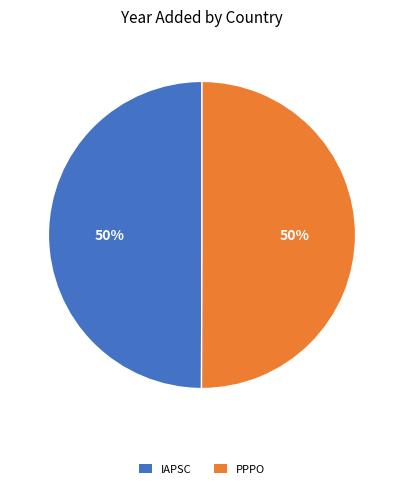

True or false: PPPO accounts for 50% of the total.

True